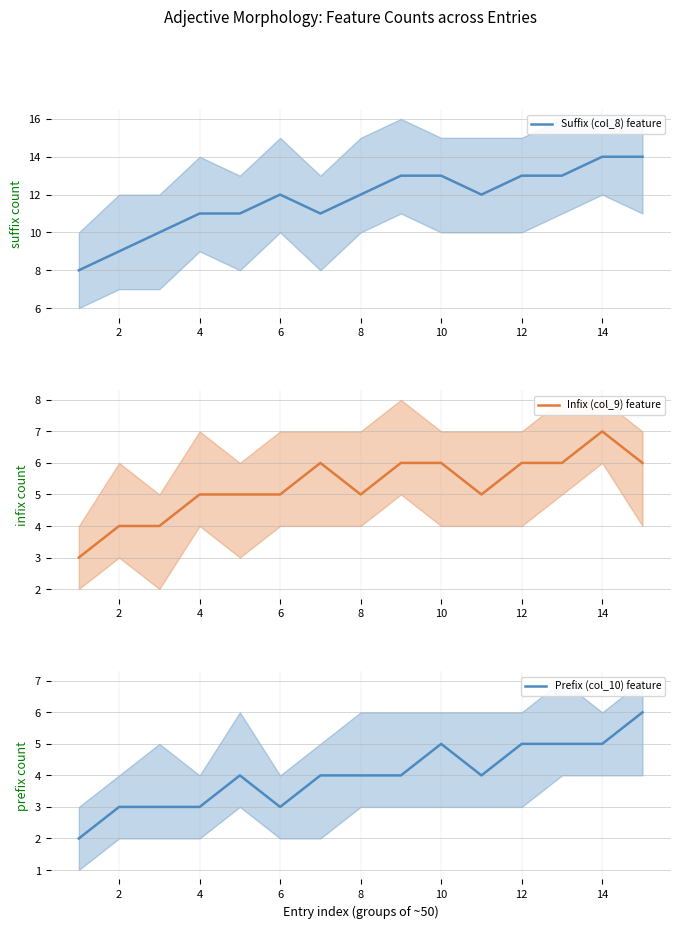

True or false: Infix (col_9) feature and Prefix (col_10) feature intersect in this chart.

False